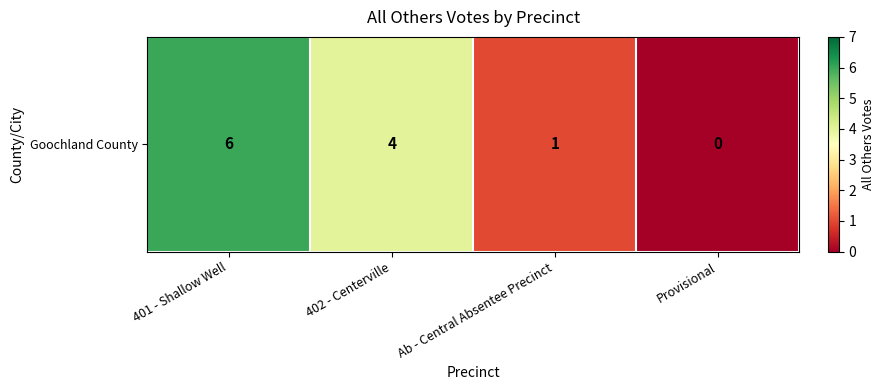

At which label is the value closest to 3?

402 - Centerville